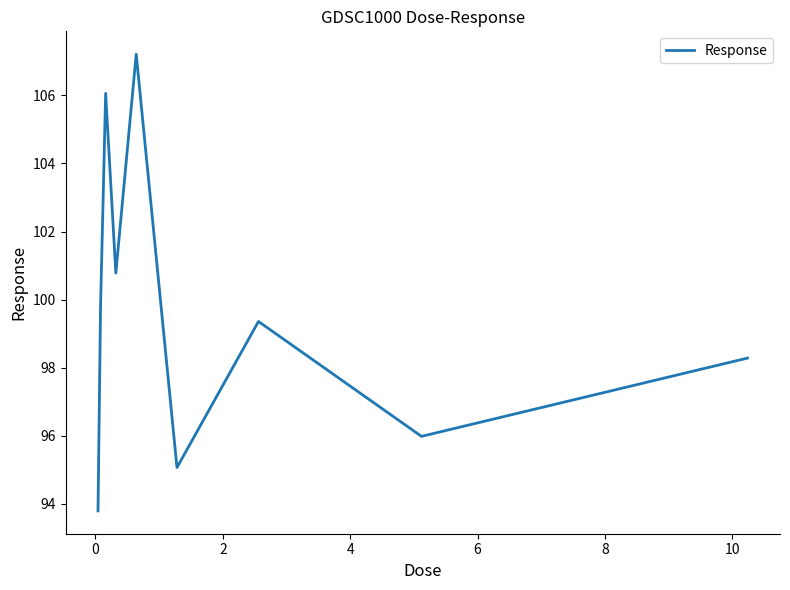

What is the difference between the maximum and minimum values?

13.4